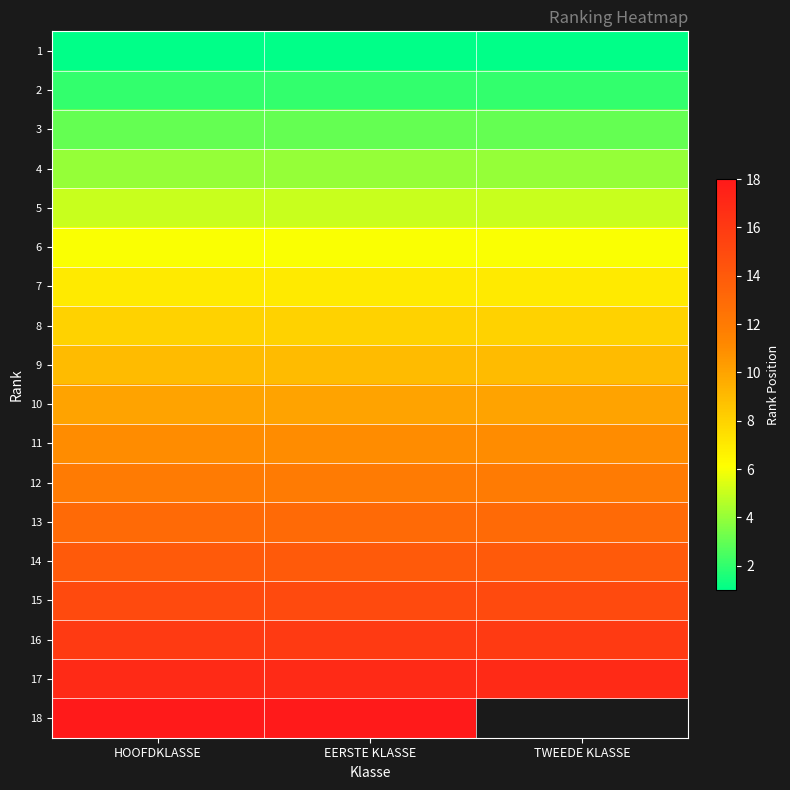

List the series in order of their peak value, lowest first.

1, 2, 3, 4, 5, 6, 7, 8, 9, 10, 11, 12, 13, 14, 15, 16, 17, 18